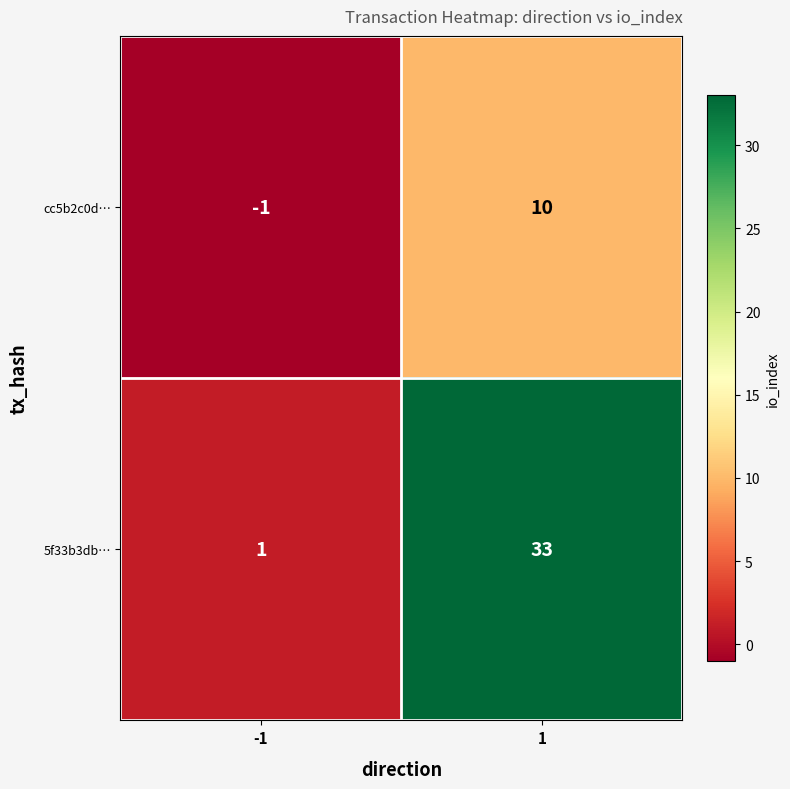

Is it true that 5f33b3db… equals 33 at 1?

True